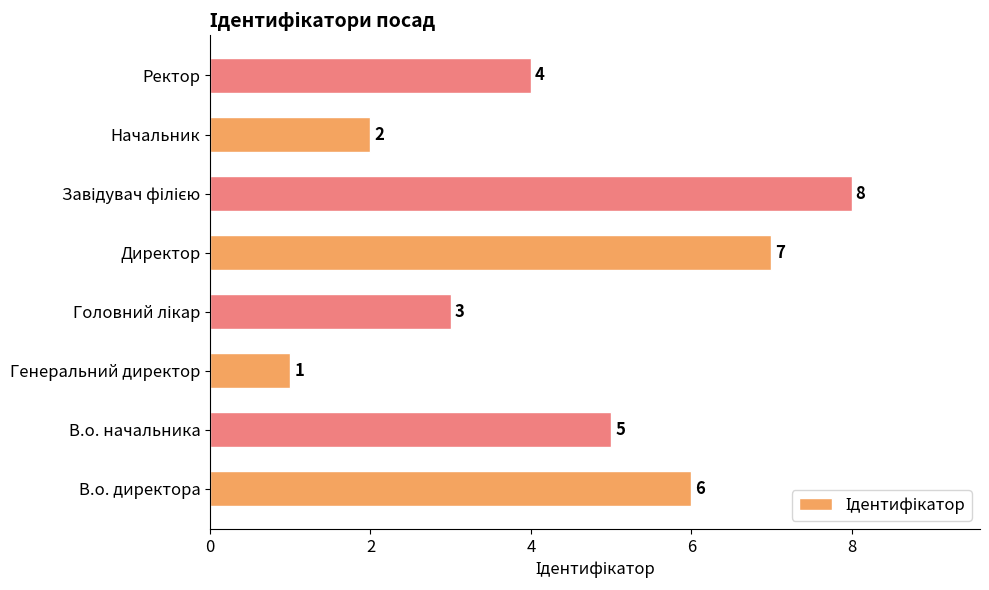

What is the minimum value shown in the chart?

1